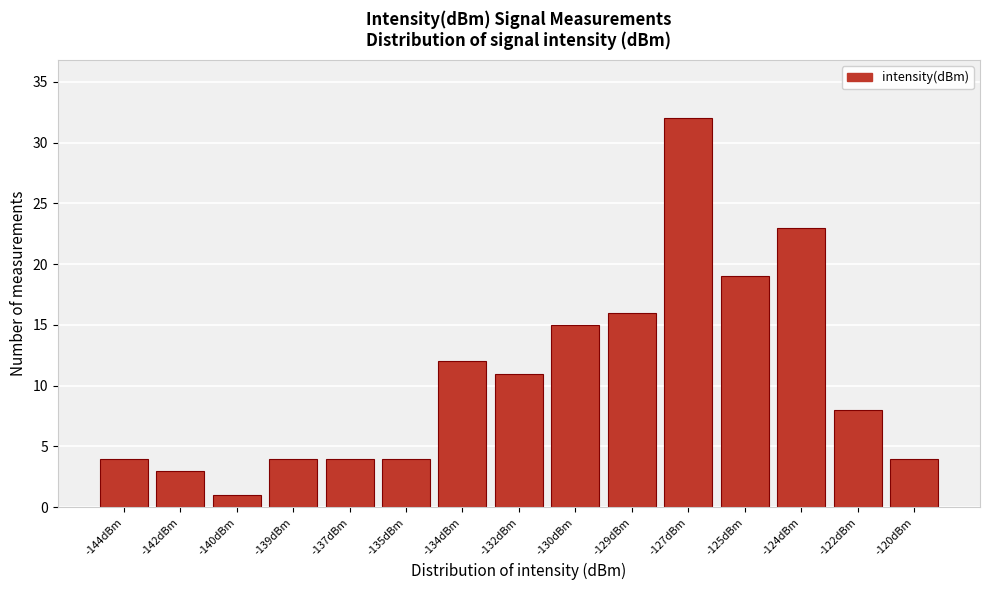

Reading left to right, extract all data points from this chart.

4	3	1	4	4	4	12	11	15	16	32	19	23	8	4